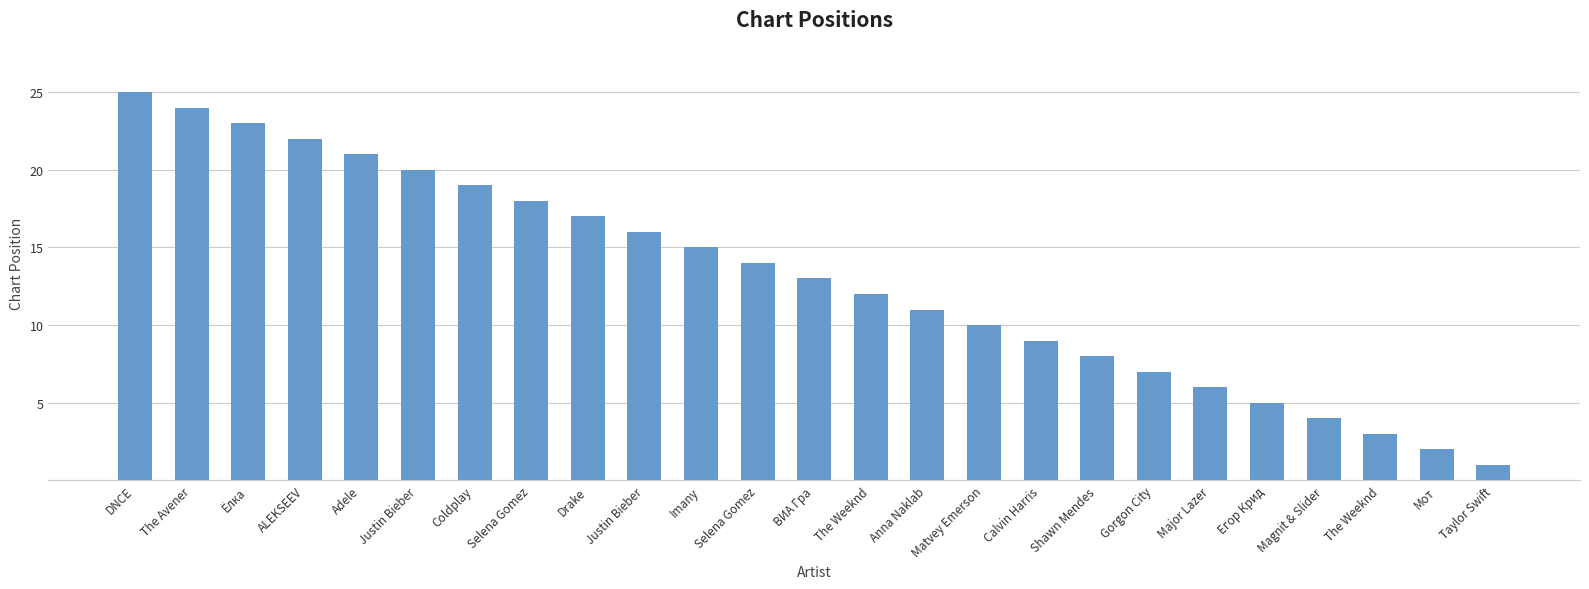

Which category has the highest value across all series?

DNCE